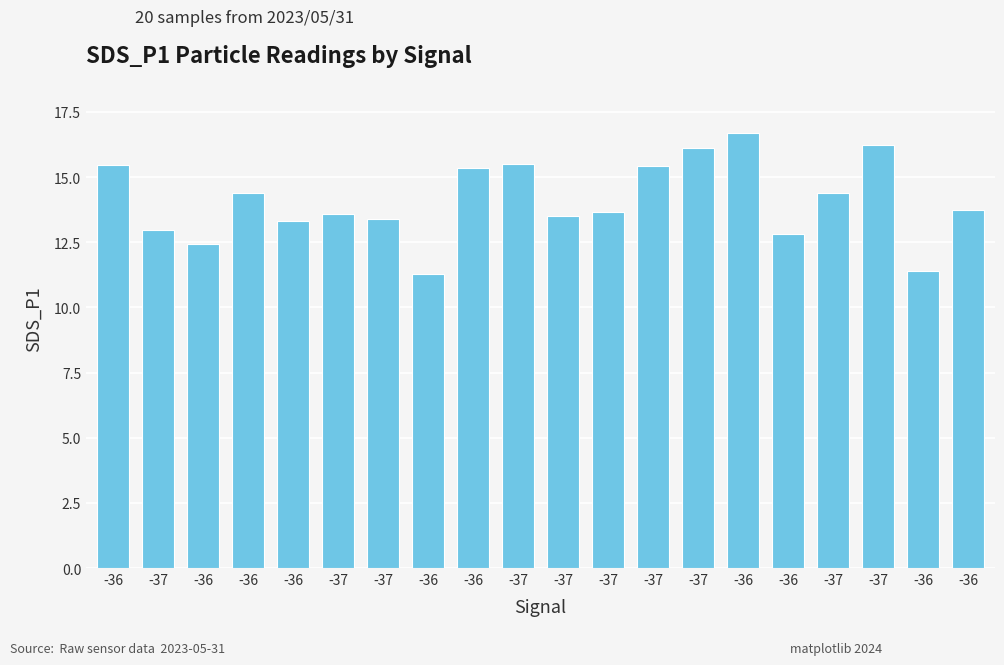

Does the chart contain stacked bars?

No